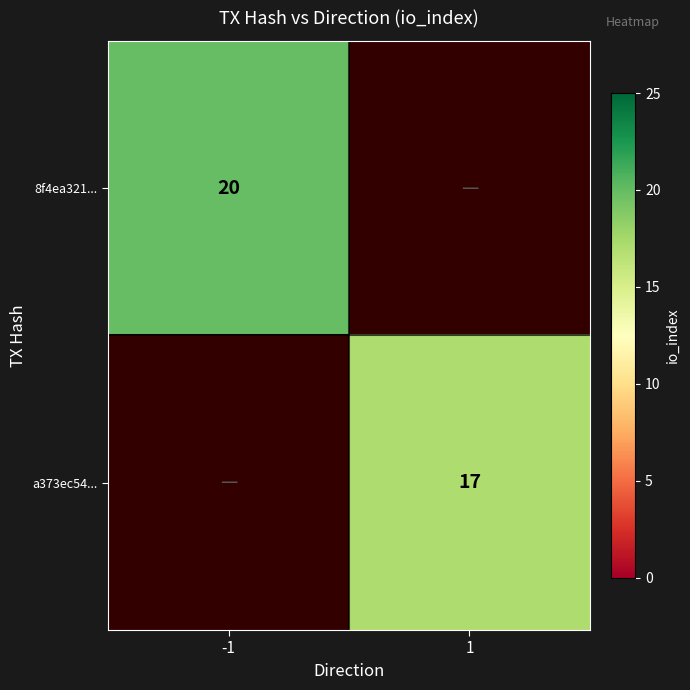

At which category does the chart reach its peak across all series?

-1